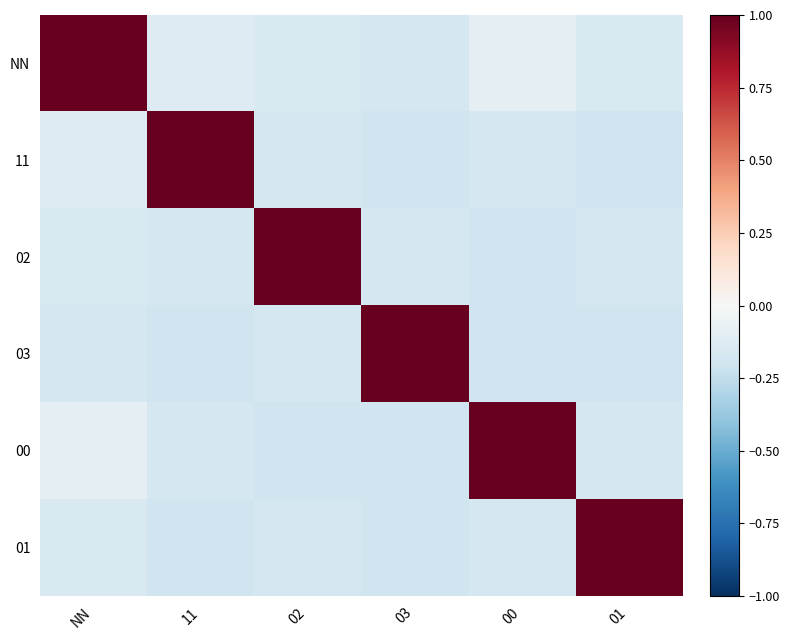

List the series in order of their peak value, highest first.

NN, 11, 02, 03, 00, 01